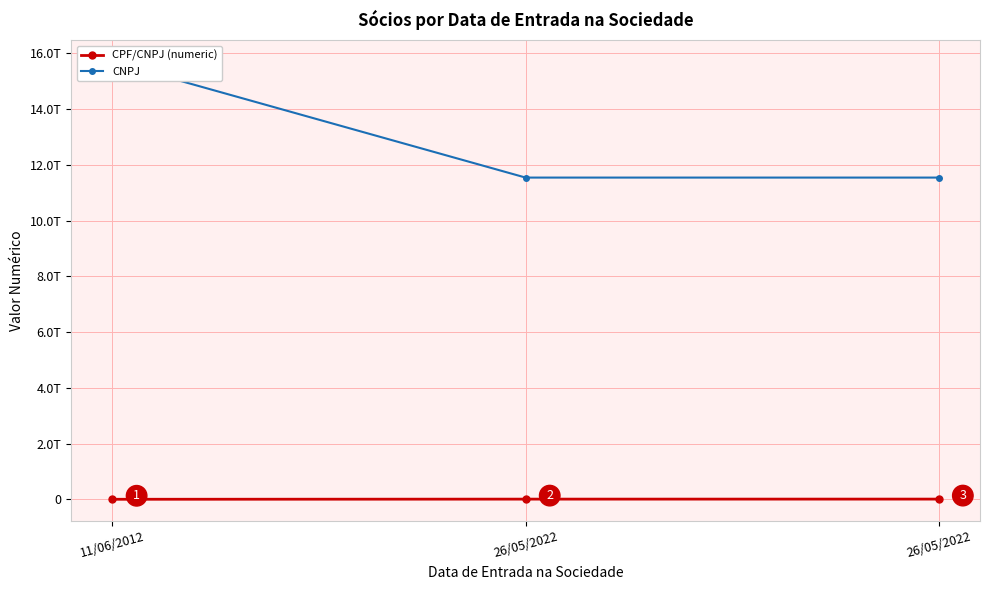

What is the difference between the highest and lowest values at 26/05/2022?

11533088365700